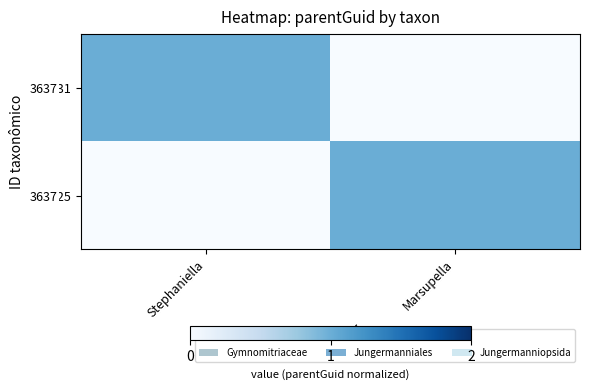

Reading left to right, what are all the values shown in this chart?

363731: Stephaniella=1	Marsupella=0
363725: Stephaniella=0	Marsupella=1